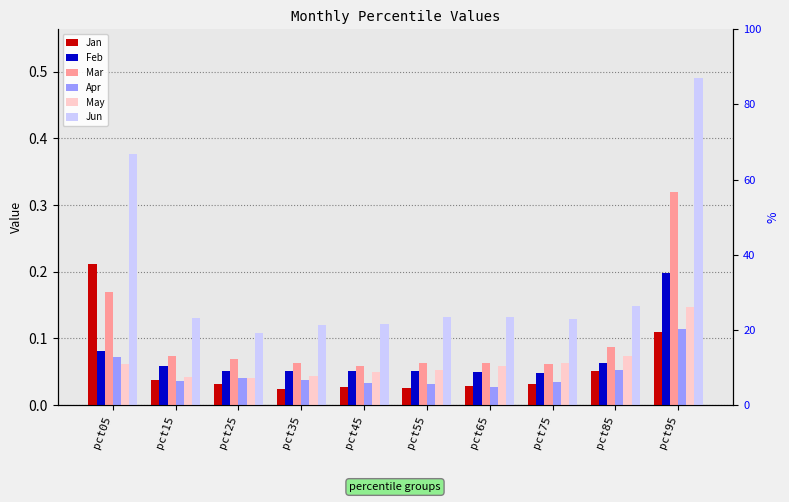

The value of Apr at pct25 is 0.0. True or false?

False